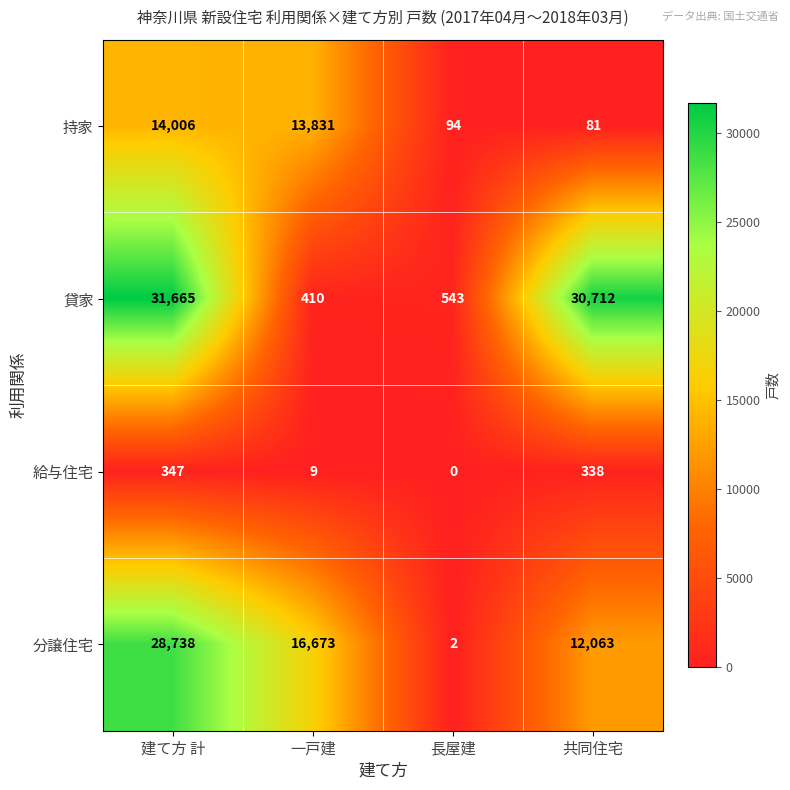

Which series has the largest total across all categories?

貸家